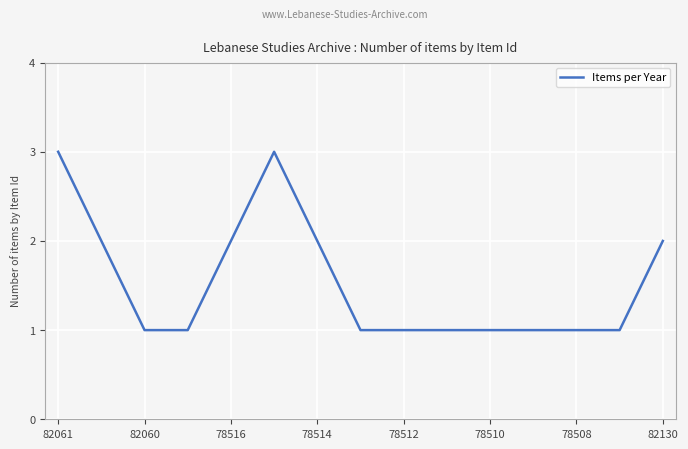

What is the maximum value shown in the chart?

3